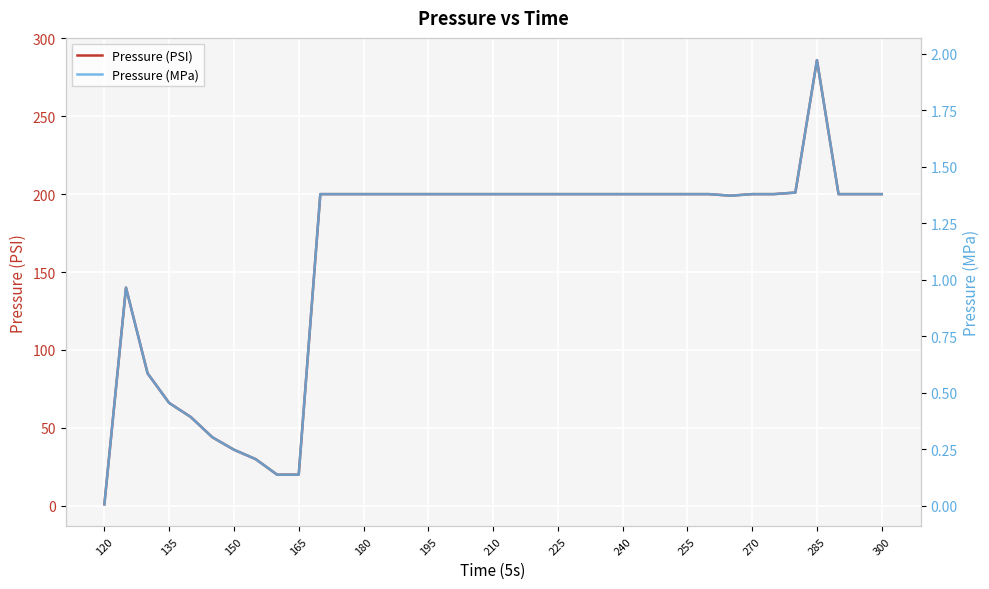

Is it true that Pressure (PSI) equals 115 at 240?

False